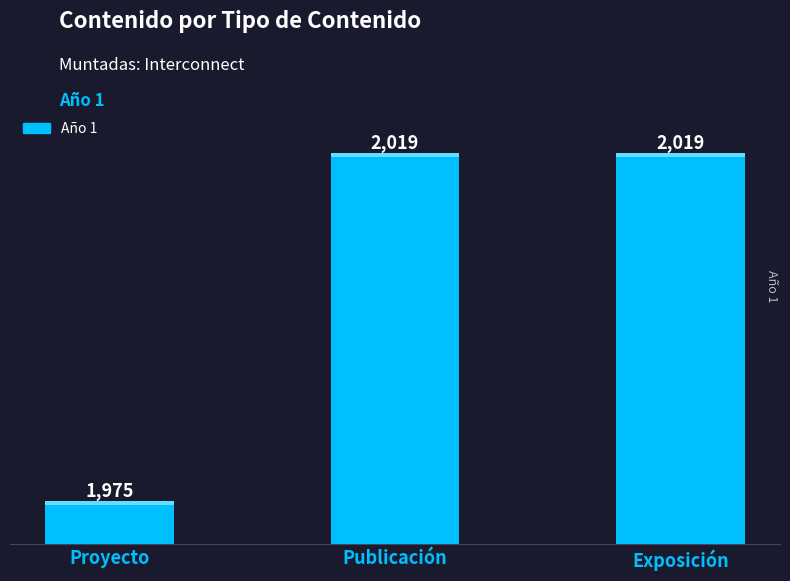

What is the greatest value displayed?

2019